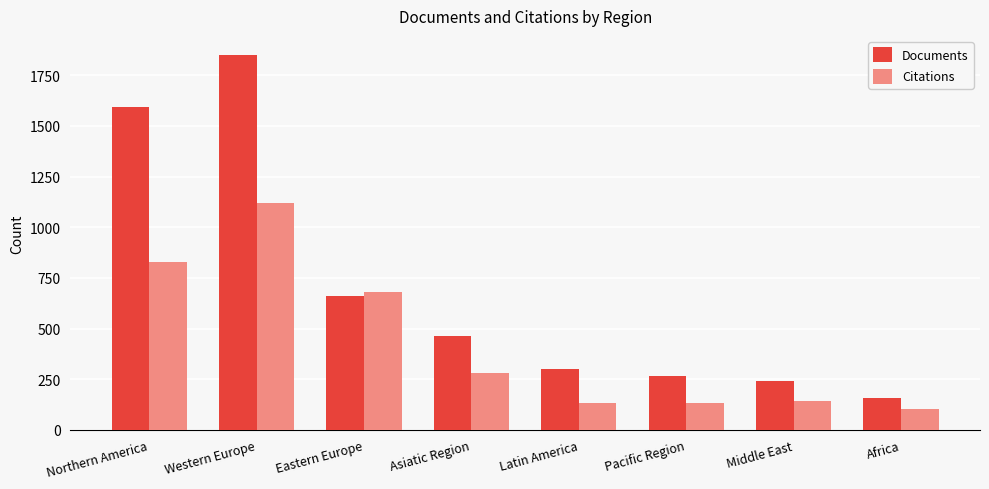

The value of Documents at Asiatic Region is 463. True or false?

True